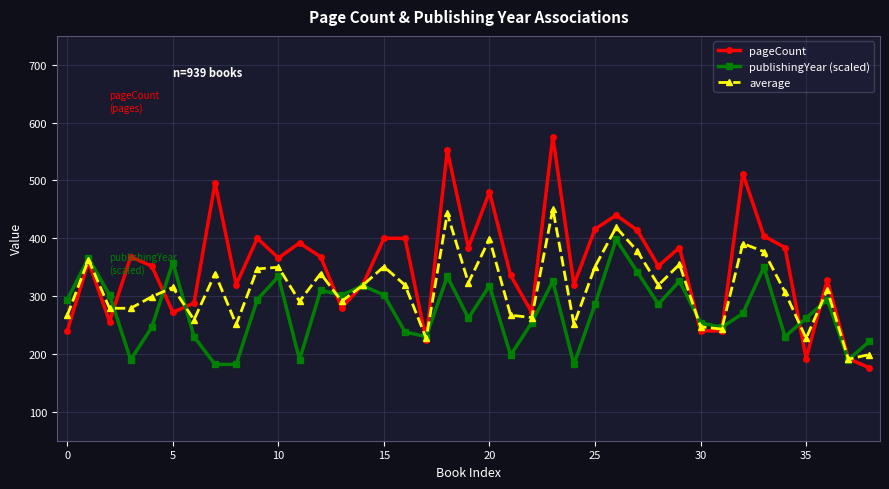

What is the minimum value for publishingYear (scaled)?

182